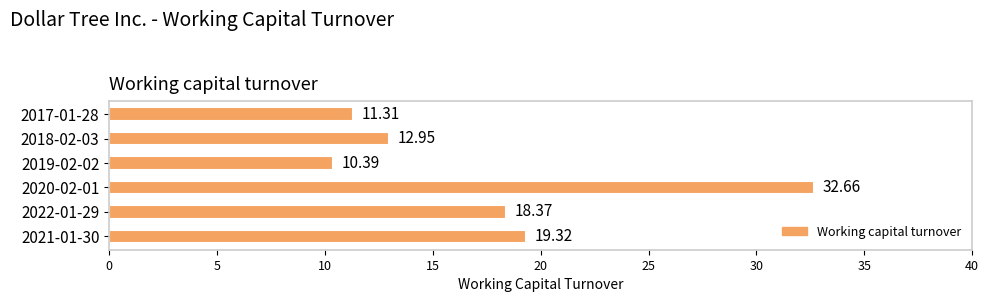

What is the average value?

17.5